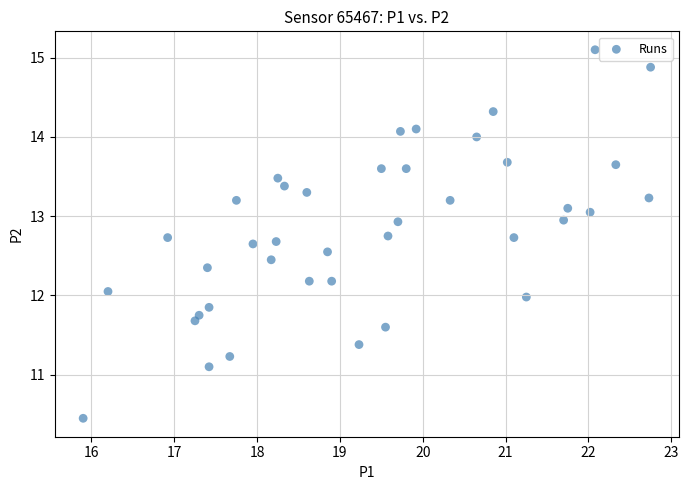

What is the range of X values (max minus min)?

6.8